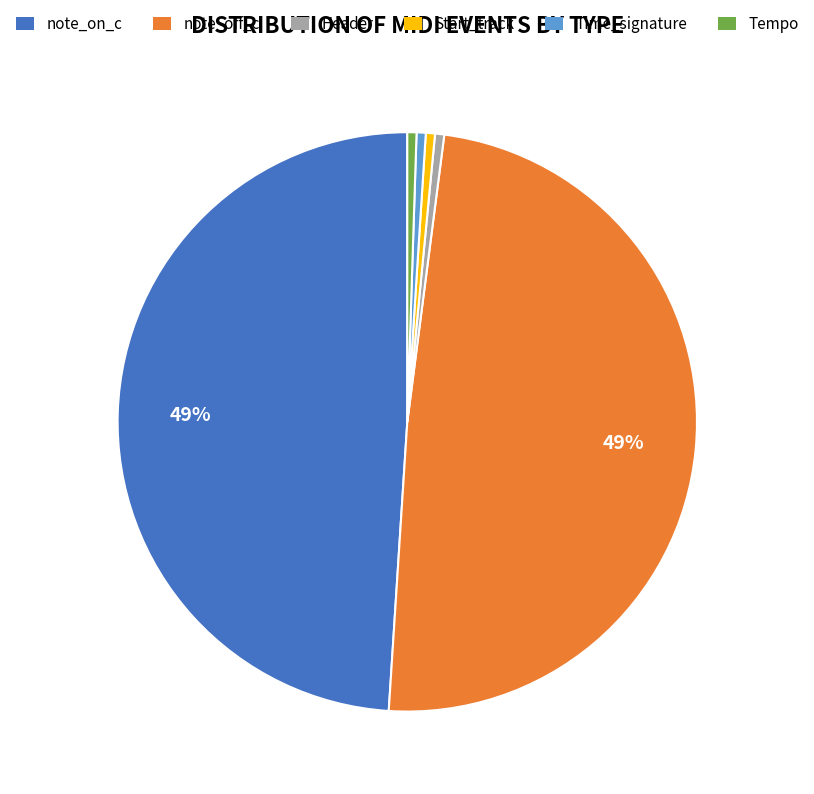

True or false: Header accounts for 15% of the total.

False